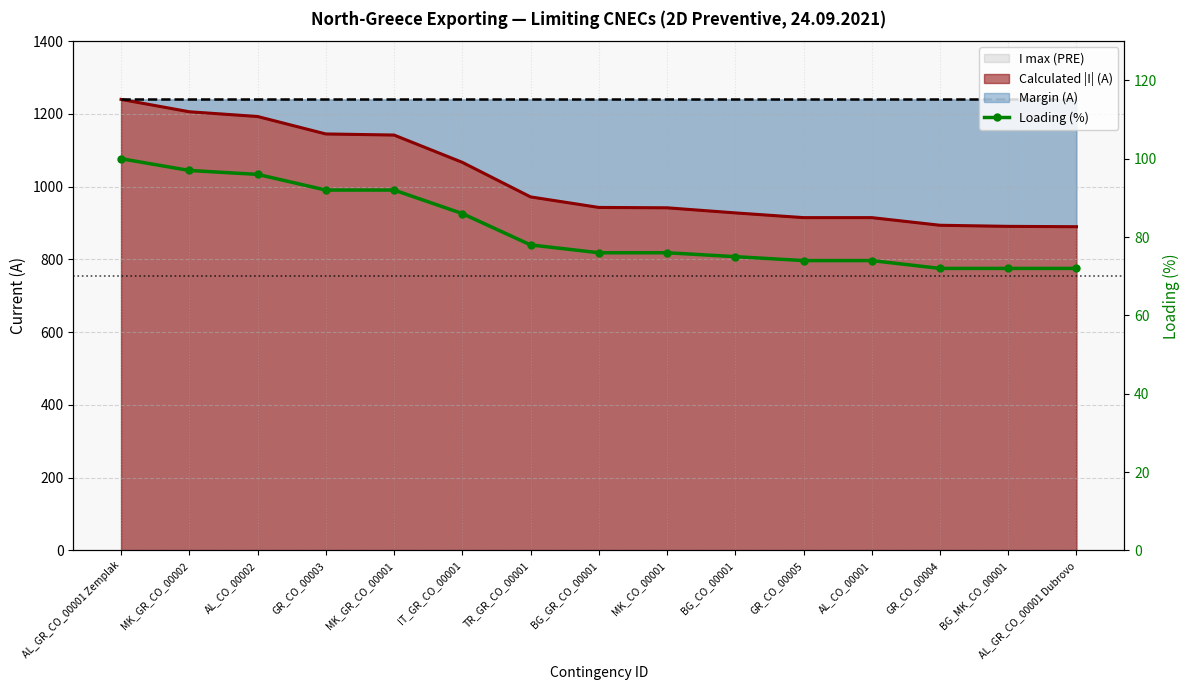

Rank the categories by value from highest to lowest.

AL_GR_CO_00001 Zemplak, MK_GR_CO_00002, AL_CO_00002, GR_CO_00003, MK_GR_CO_00001, IT_GR_CO_00001, TR_GR_CO_00001, BG_GR_CO_00001, MK_CO_00001, BG_CO_00001, GR_CO_00005, AL_CO_00001, GR_CO_00004, BG_MK_CO_00001, AL_GR_CO_00001 Dubrovo